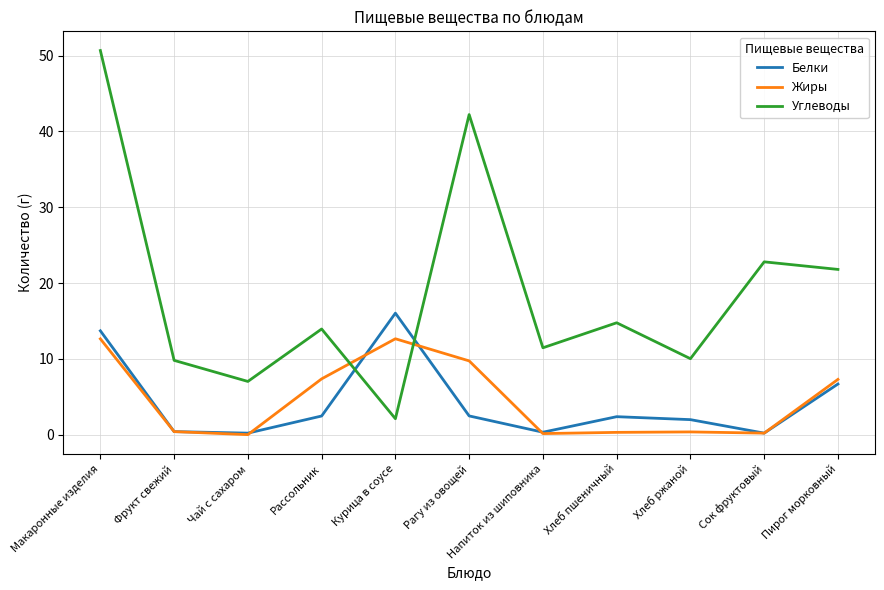

At which category is the sum across all series the highest?

Макаронные изделия